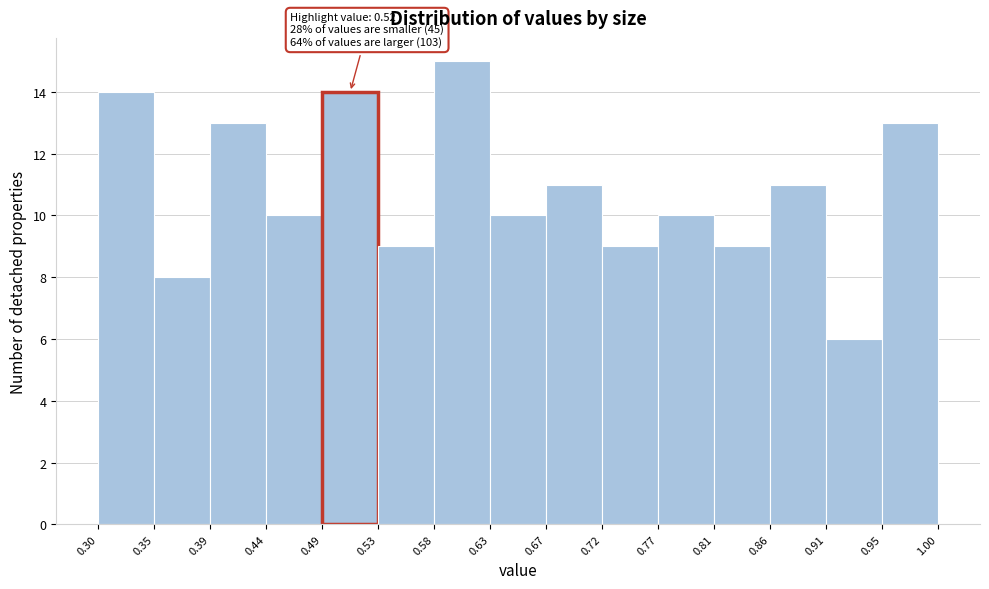

Which range on the x-axis has the tallest bar?

0.58 to 0.63